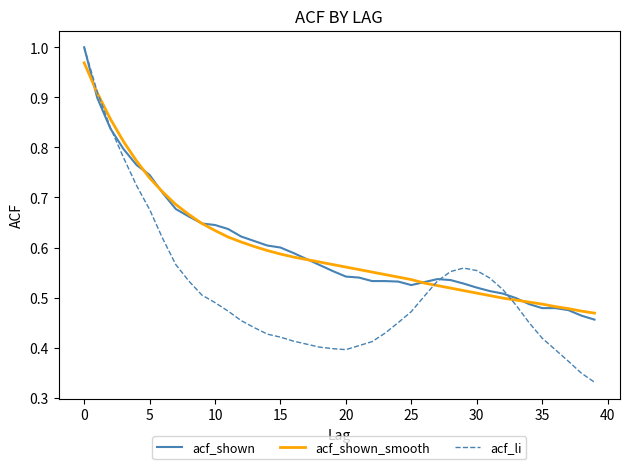

Which series has the largest range (max minus min)?

acf_li